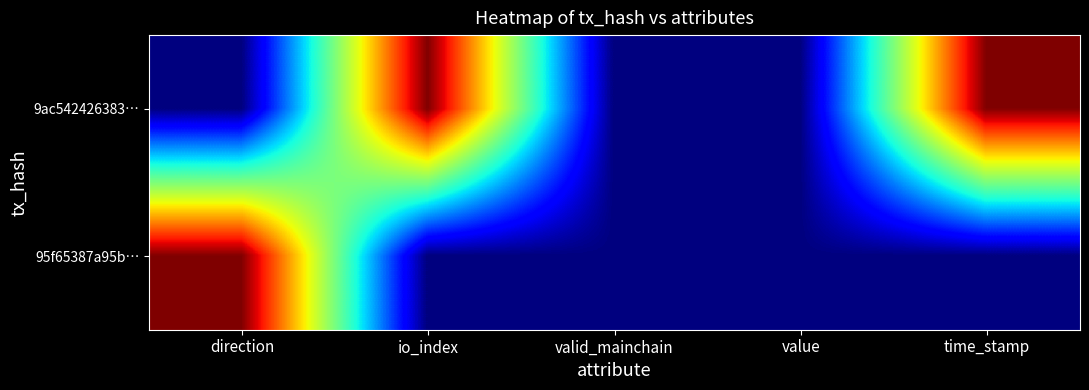

Count the number of categories in the chart.

5